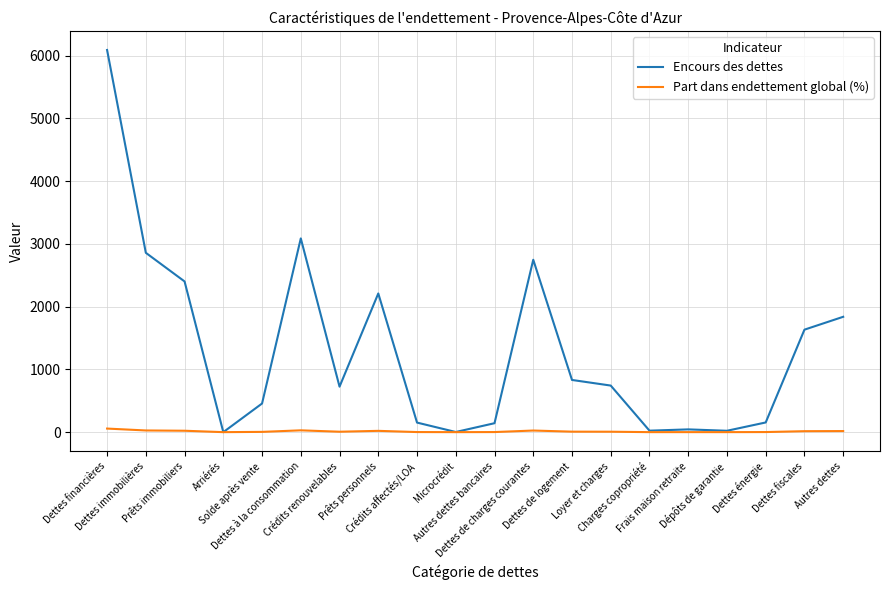

At which category is the sum across all series the highest?

Dettes financières